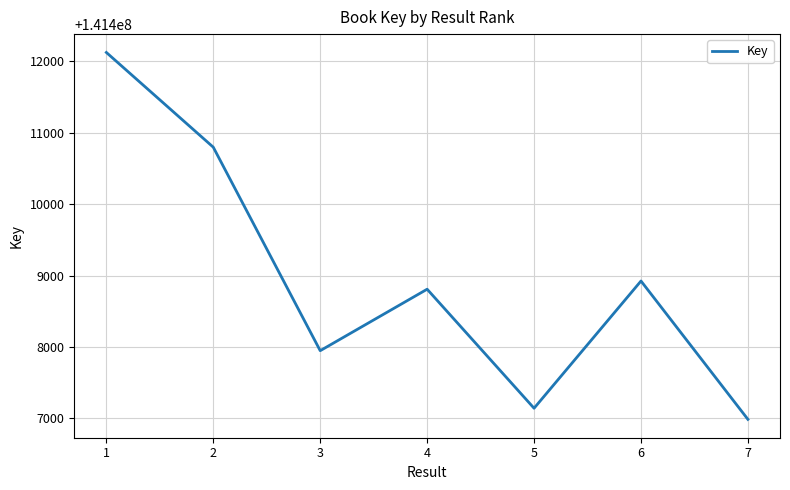

Read the value at 6, to the nearest 10.

141408920